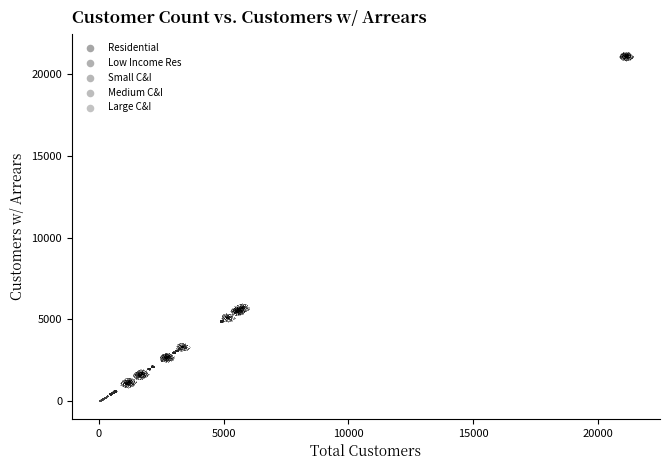

Which series reaches the maximum Y coordinate?

Residential